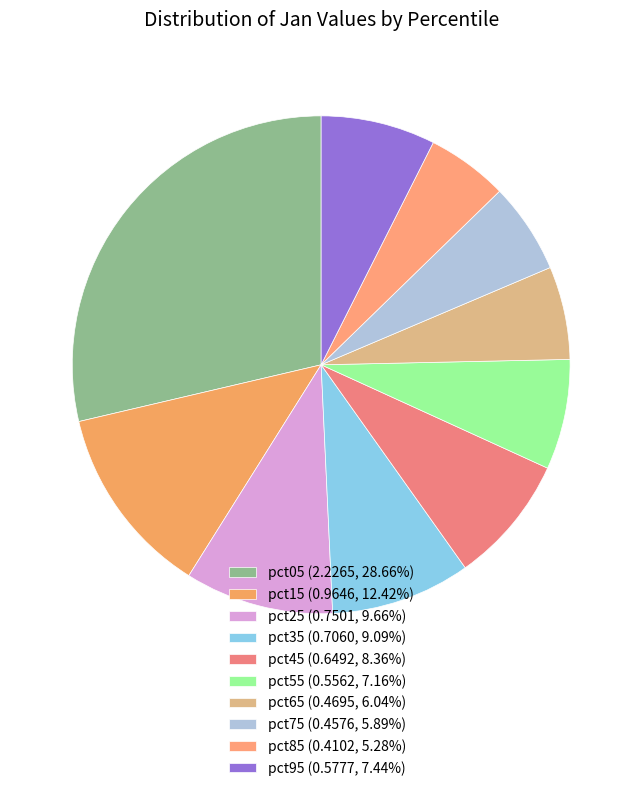

Count the number of slices in the pie.

10